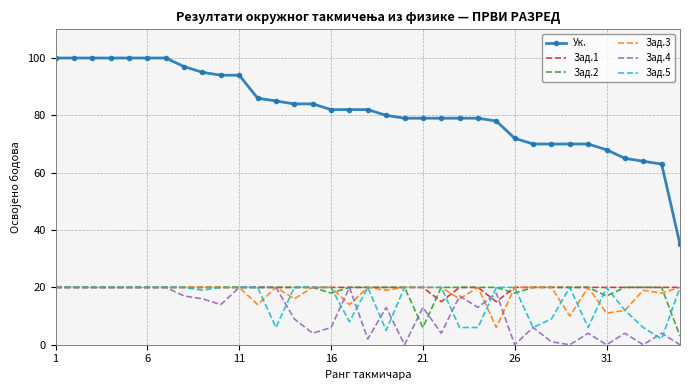

Which series has the widest spread of values?

Ук.